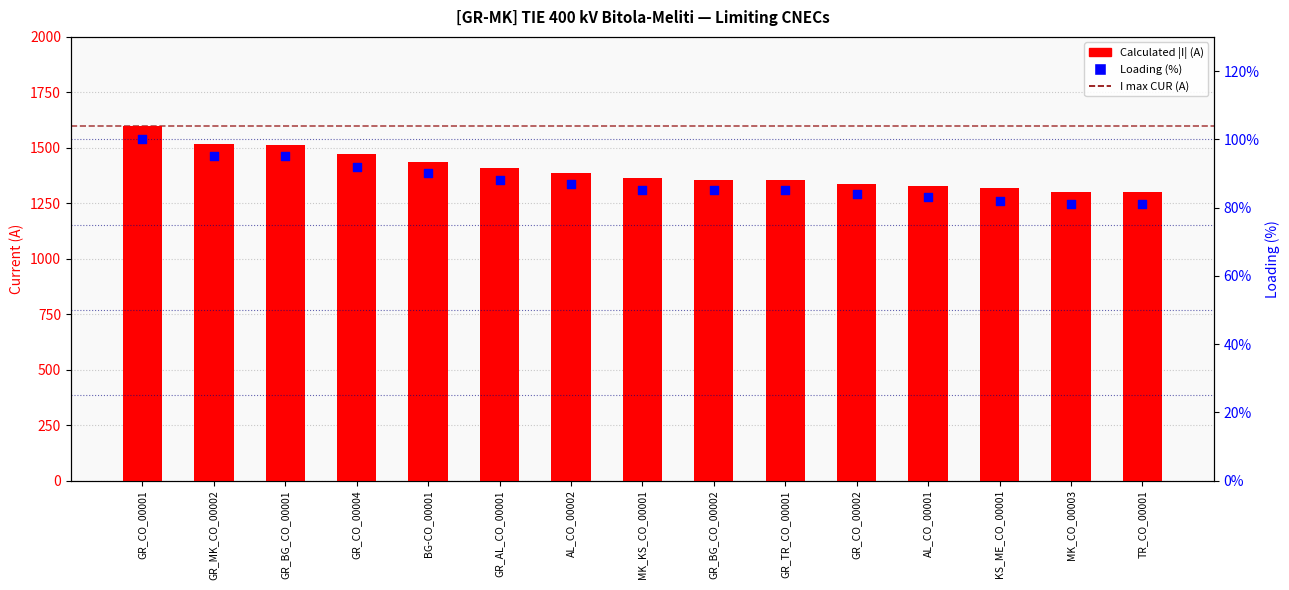

Which series contains the highest Y value?

Calculated I (A)